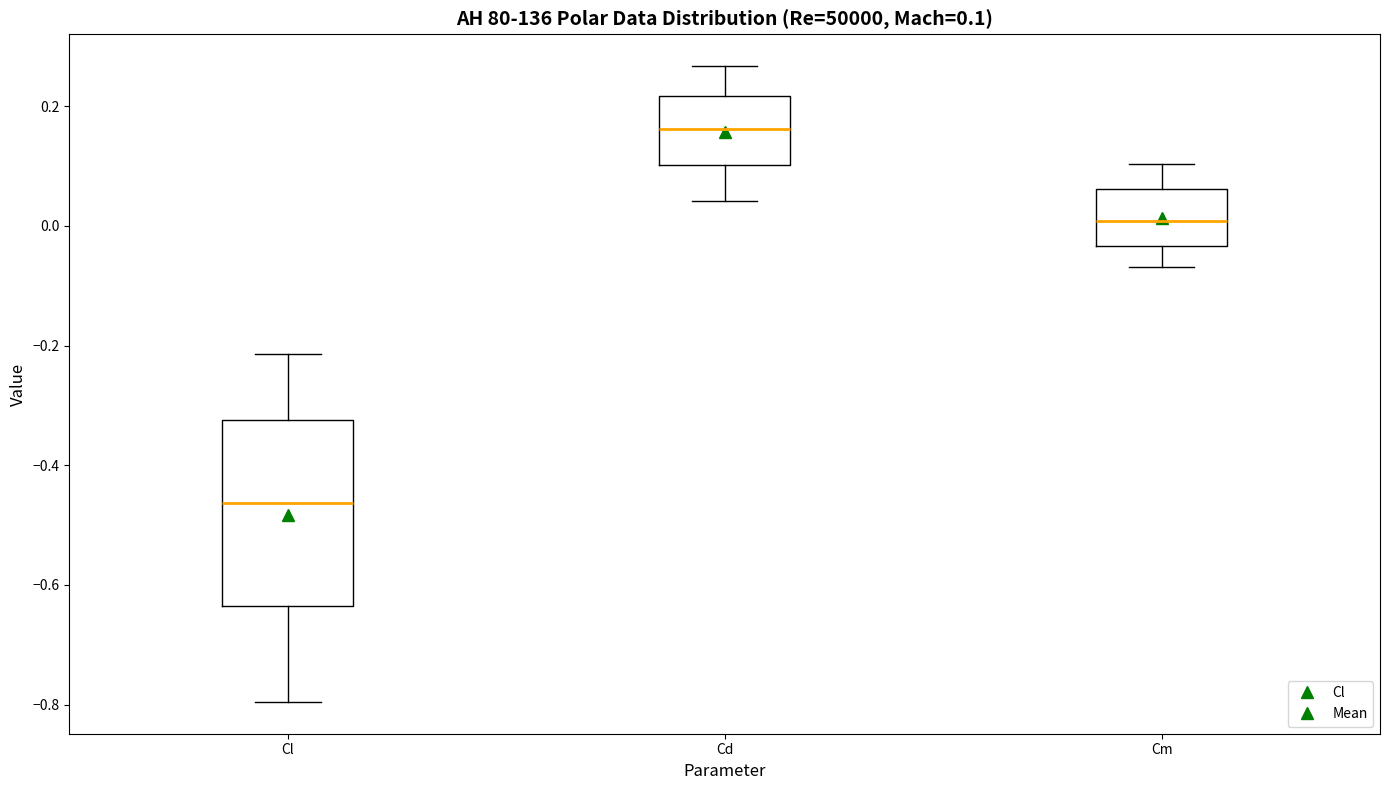

Which box is the tallest, from its lower edge to its upper edge?

Cl